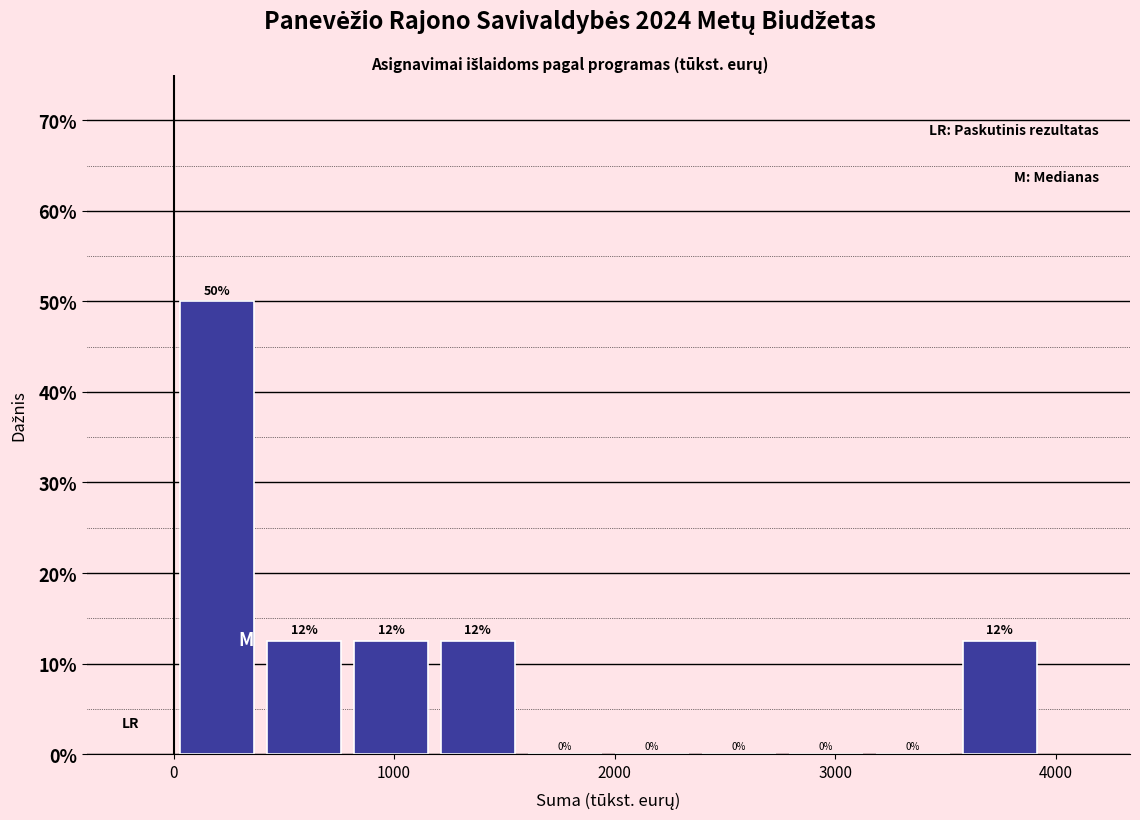

Around what value on the x-axis is the tallest bar? Give the approximate position of its centre, as read against the axis.

200